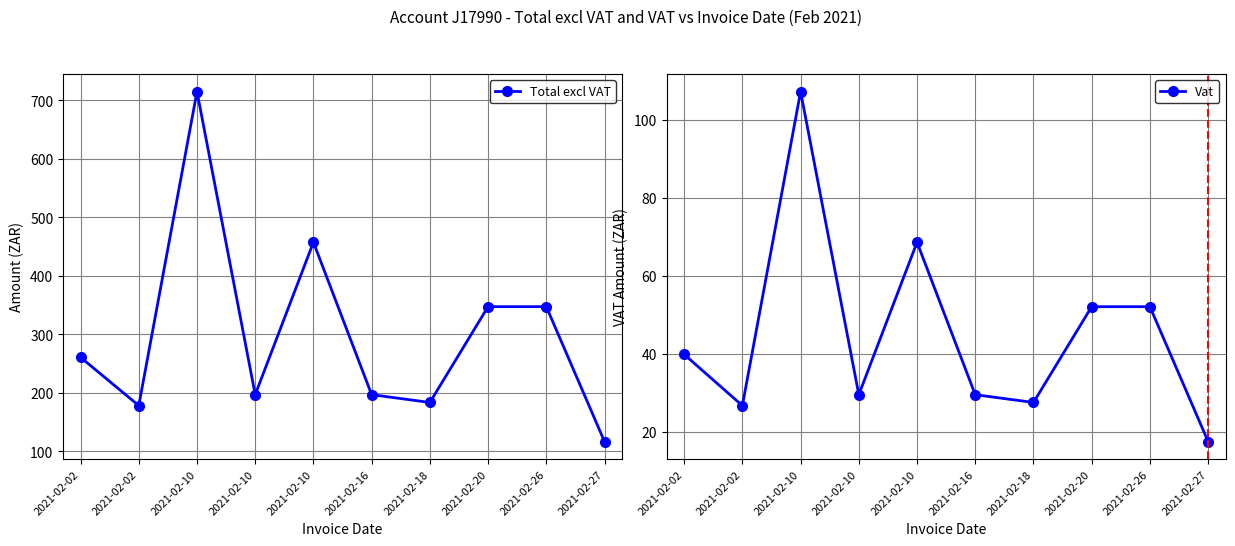

What is the total value across all series at 2021-02-26?

399.3